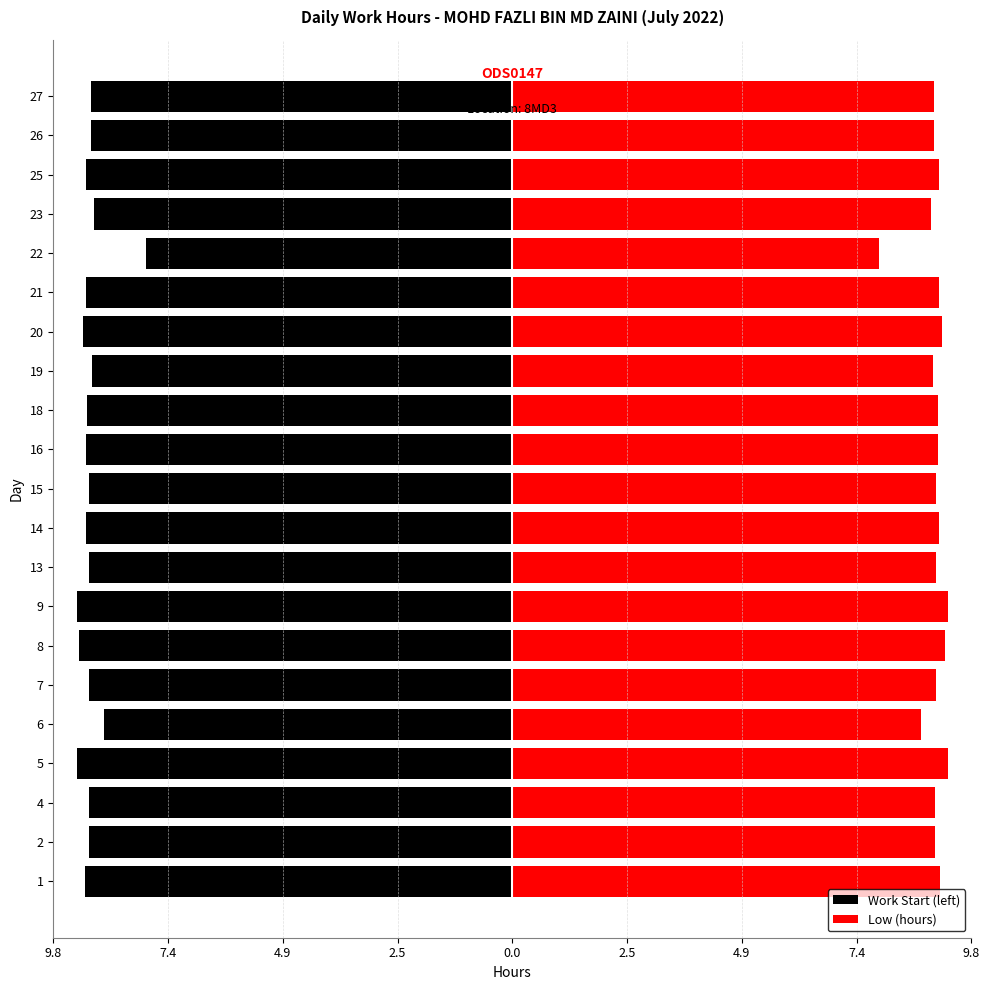

How many values in the Work Start (left) series are below -9?

18